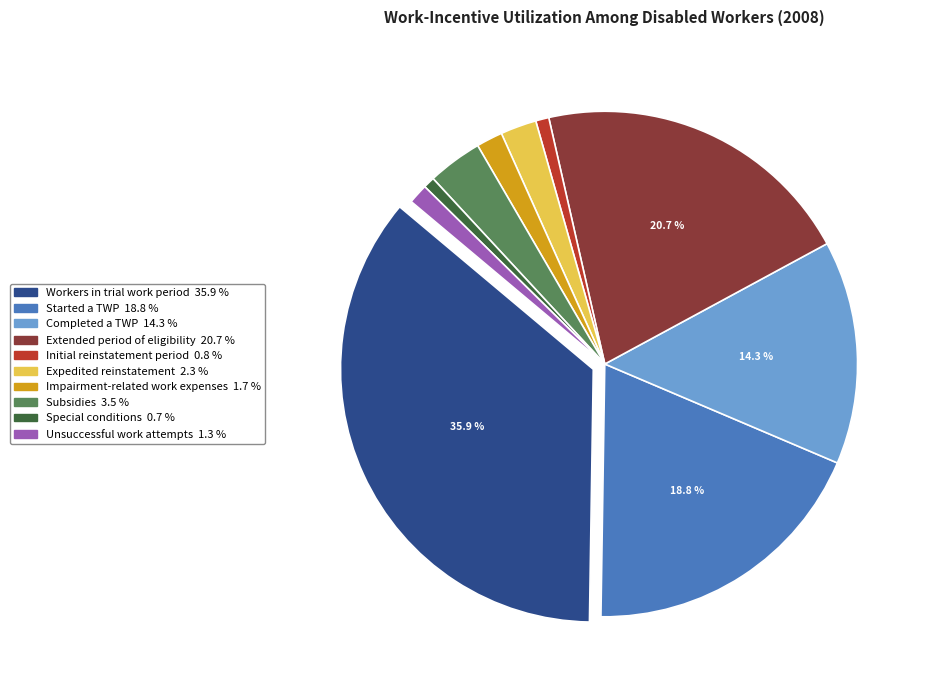

What is the ratio of the value at Unsuccessful work attempts to the value at Completed a TWP?

0.1